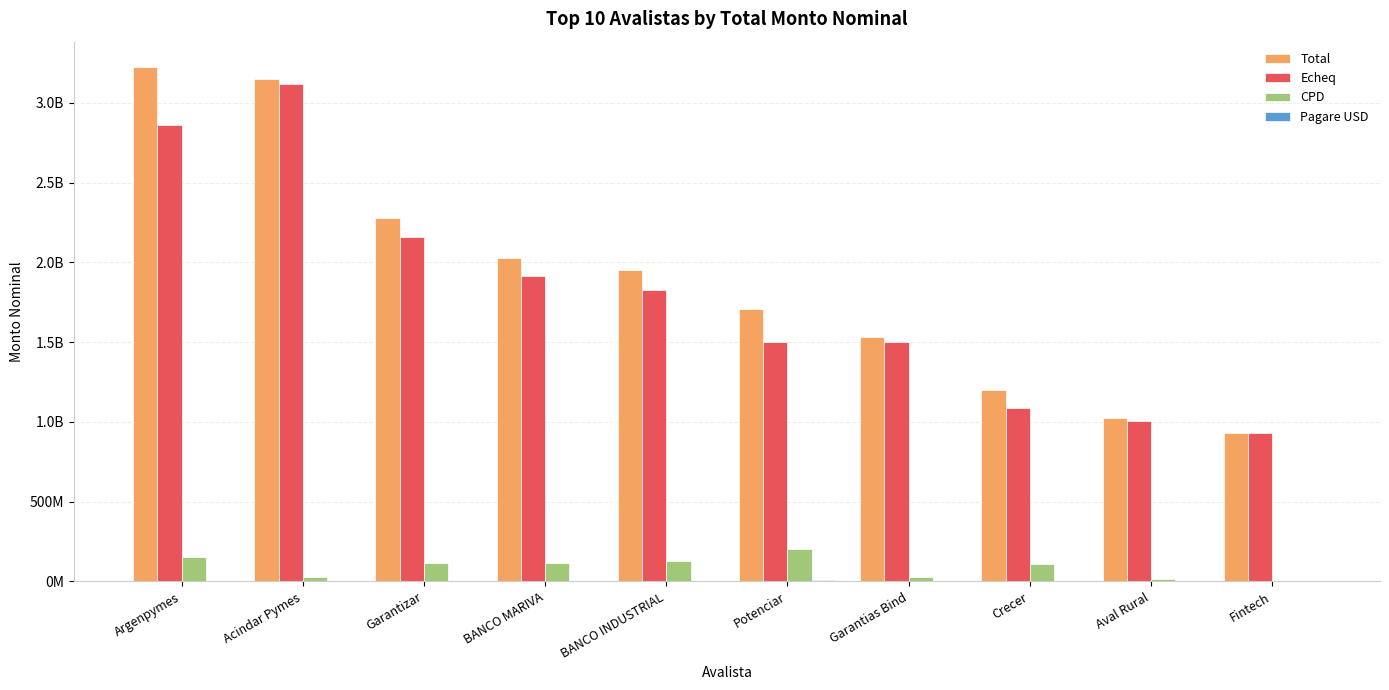

Reading left to right, extract all data points from this chart.

Total: Argenpymes=3222095764.9	Acindar Pymes=3150734914.8	Garantizar=2277590295.4	BANCO MARIVA=2030367192.9	BANCO INDUSTRIAL=1954329750.7	Potenciar=1709993321.3	Garantias Bind=1532117076.2	Crecer=1200746935.3	Aval Rural=1022020925.0	Fintech=928455288.1
Echeq: Argenpymes=2862361341.3	Acindar Pymes=3119952160.2	Garantizar=2161855405.3	BANCO MARIVA=1913287192.9	BANCO INDUSTRIAL=1829136492.8	Potenciar=1498325739.7	Garantias Bind=1502626951.5	Crecer=1088728386.3	Aval Rural=1008577911.1	Fintech=928455288.1
CPD: Argenpymes=154898227.6	Acindar Pymes=27850354.6	Garantizar=114675097.2	BANCO MARIVA=117080000.0	BANCO INDUSTRIAL=125193257.8	Potenciar=201355898.1	Garantias Bind=27415124.7	Crecer=111698549.0	Aval Rural=13188013.9	Fintech=0.0
Pagare USD: Argenpymes=4836196.0	Acindar Pymes=2932400.0	Garantizar=1059793.0	BANCO MARIVA=0.0	BANCO INDUSTRIAL=0.0	Potenciar=9811683.5	Garantias Bind=2075000.0	Crecer=320000.0	Aval Rural=255000.0	Fintech=0.0